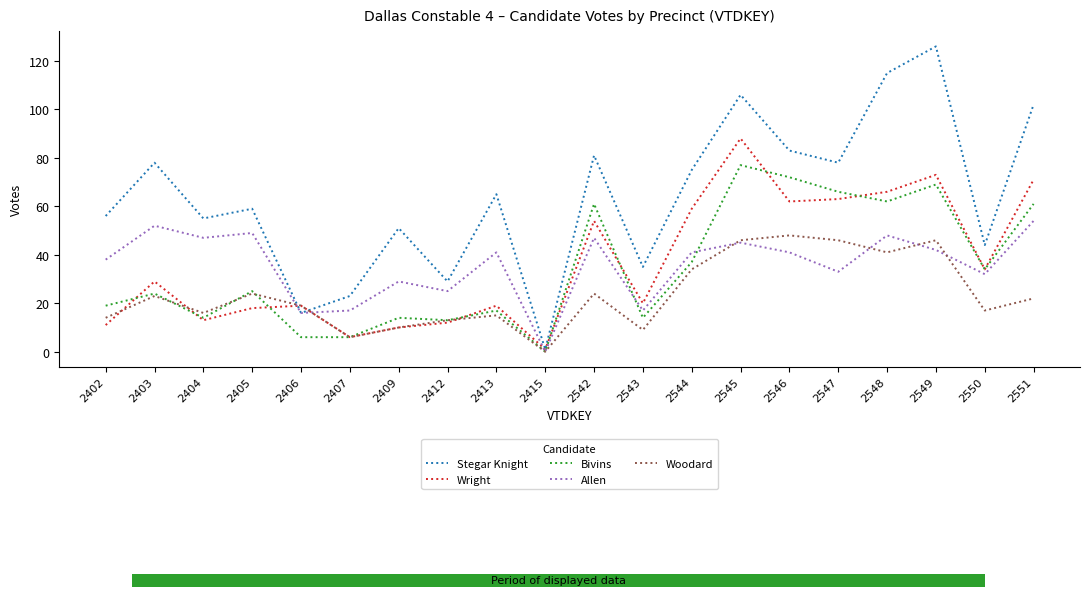

How many values in the Stegar Knight series exceed 65?

9